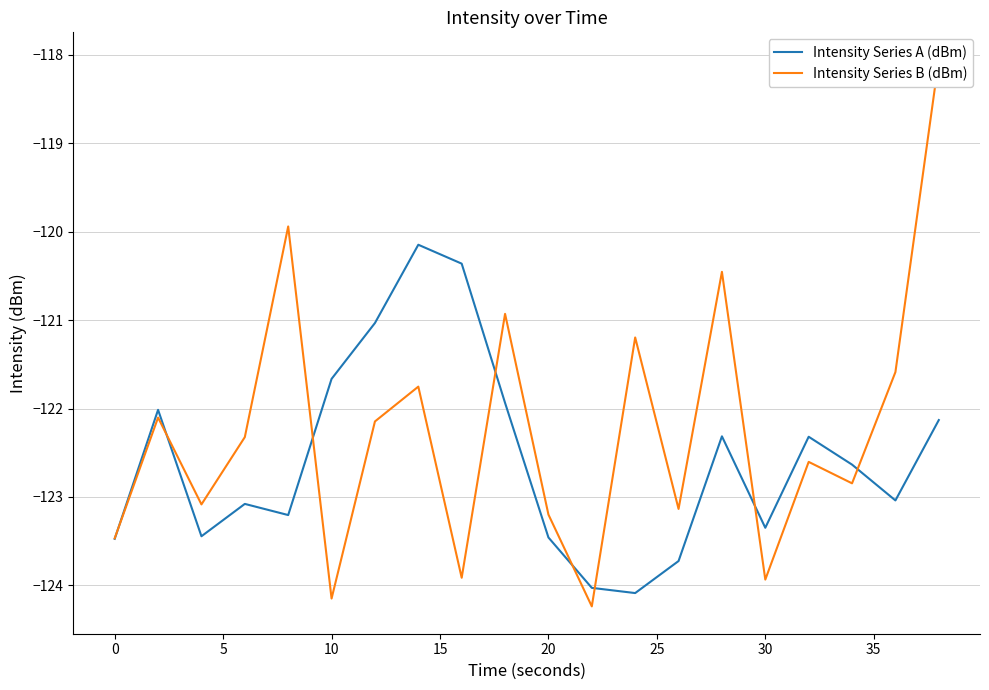

The Intensity Series B (dBm) series shows -56.1 at 0. True or false?

False